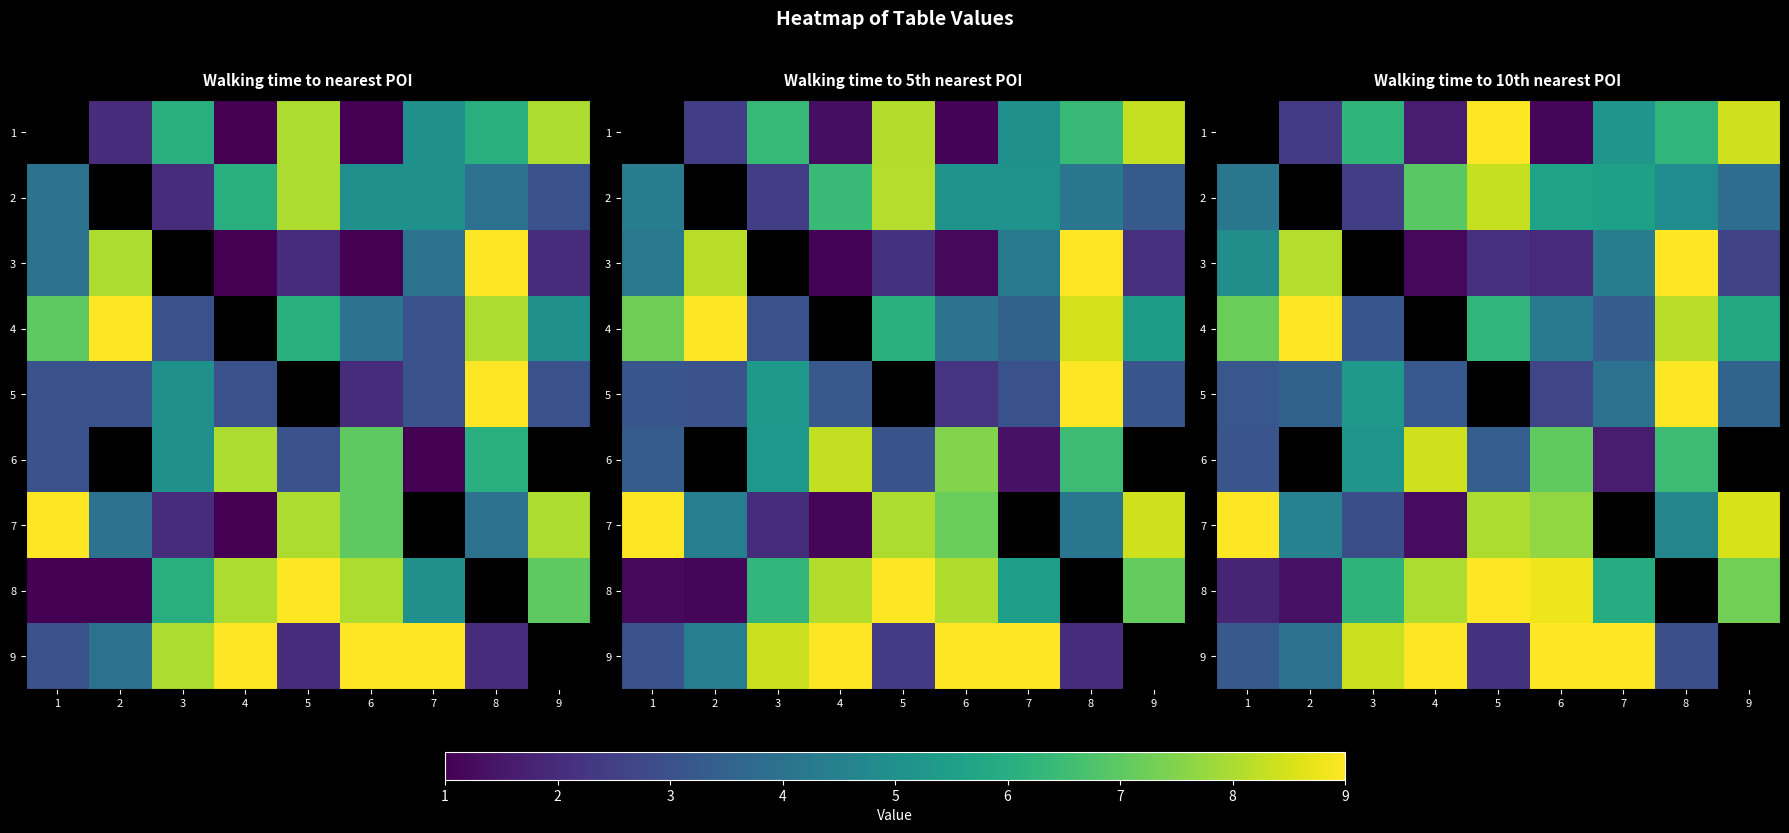

Count the number of categories in the chart.

9